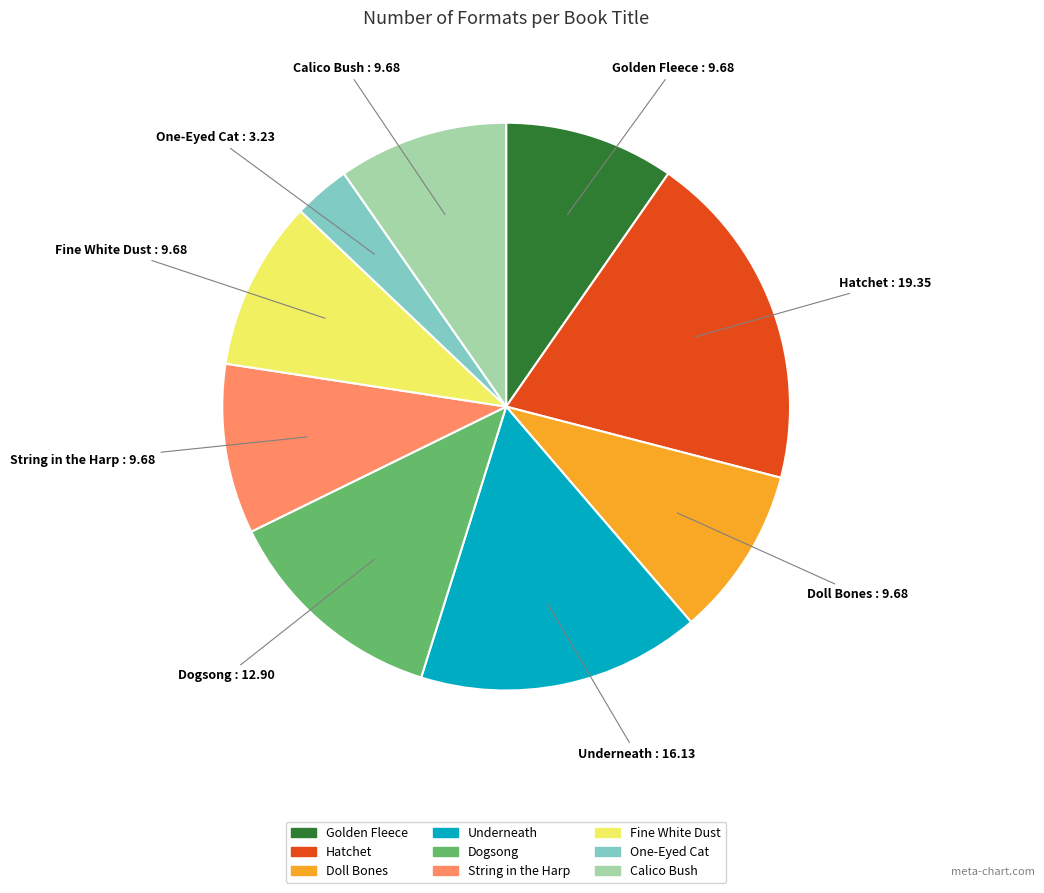

Is the sum of Underneath and Calico Bush greater than half?

No